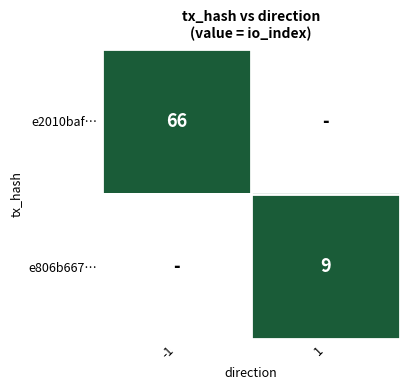

The value of e806b667… at 1 is 9. True or false?

True